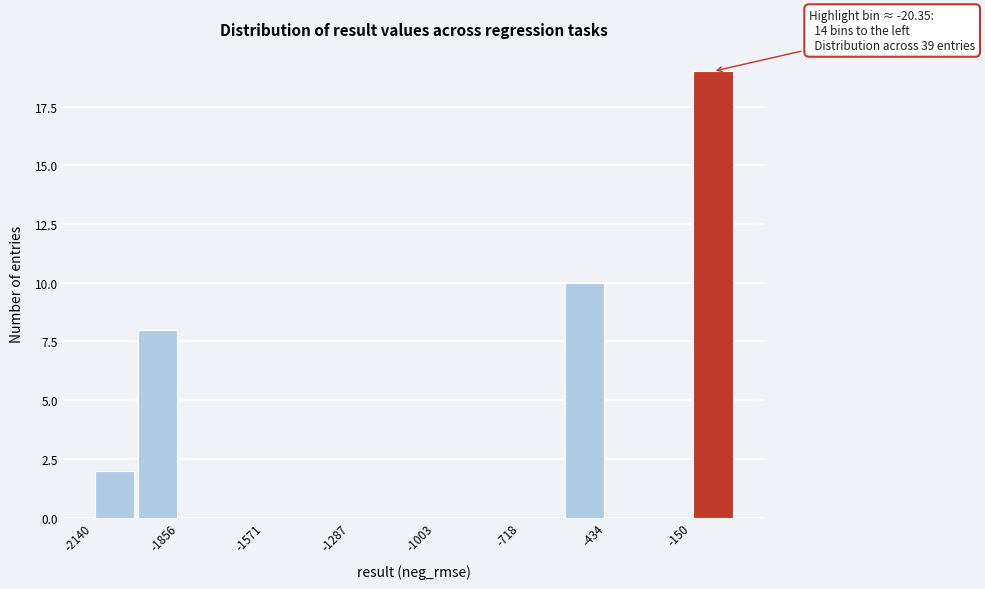

Read against the x-axis, roughly where is the centre of the tallest bar?

-100